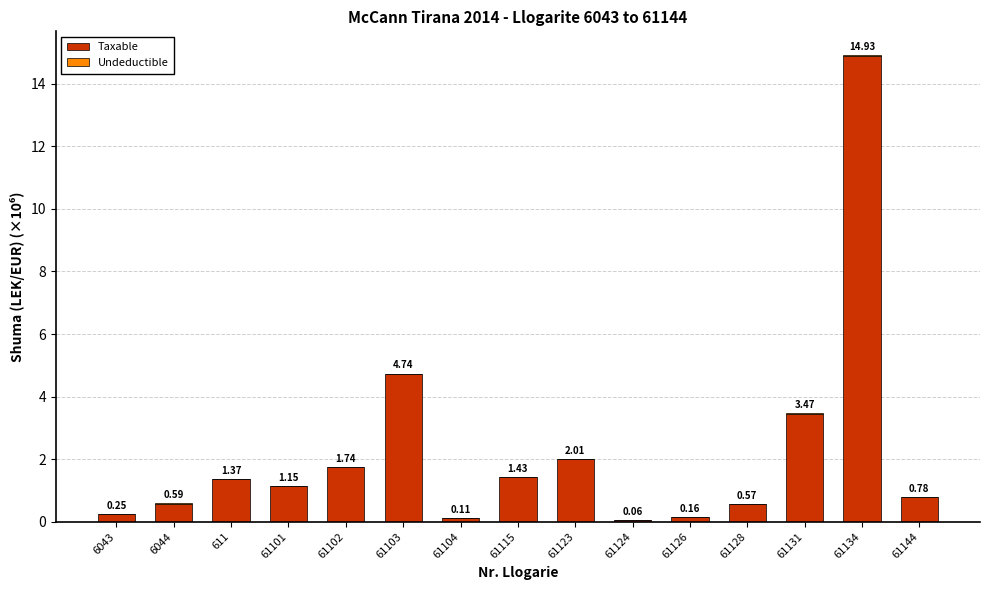

How many values in the Taxable series exceed 1?

8